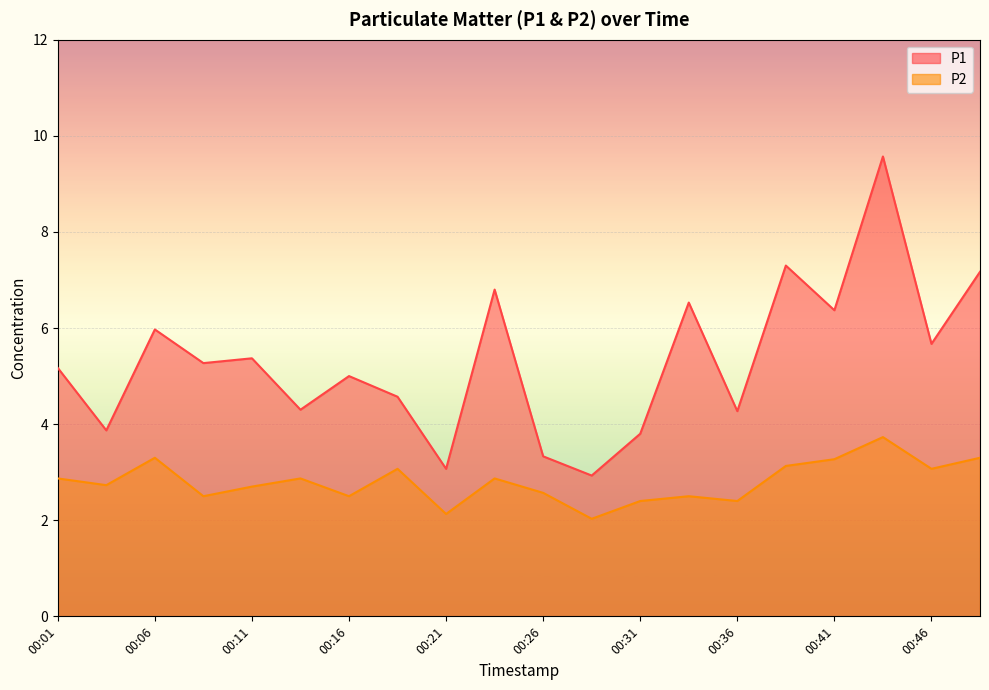

Reading left to right, extract all data points from this chart.

P1: 00:01=5.2	00:04=3.9	00:06=6.0	00:09=5.3	00:11=5.4	00:14=4.3	00:16=5.0	00:19=4.6	00:21=3.1	00:24=6.8	00:26=3.3	00:29=2.9	00:31=3.8	00:34=6.5	00:36=4.3	00:38=7.3	00:41=6.4	00:43=9.6	00:46=5.7	00:48=7.2
P2: 00:01=2.9	00:04=2.7	00:06=3.3	00:09=2.5	00:11=2.7	00:14=2.9	00:16=2.5	00:19=3.1	00:21=2.1	00:24=2.9	00:26=2.6	00:29=2.0	00:31=2.4	00:34=2.5	00:36=2.4	00:38=3.1	00:41=3.3	00:43=3.7	00:46=3.1	00:48=3.3